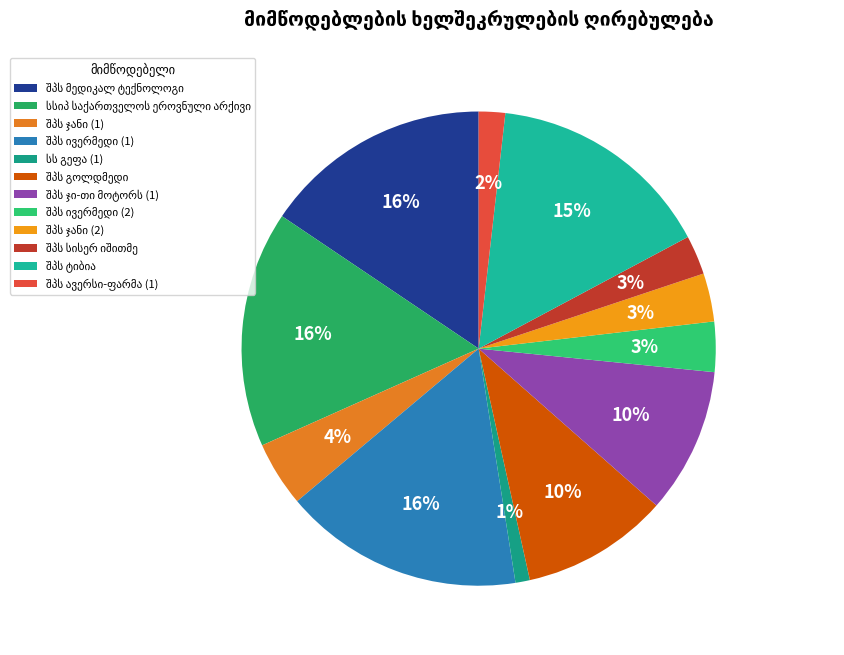

What is the total percentage of შპს ავერსი-ფარმა (1) and შპს ჯანი (1)?

6.2%